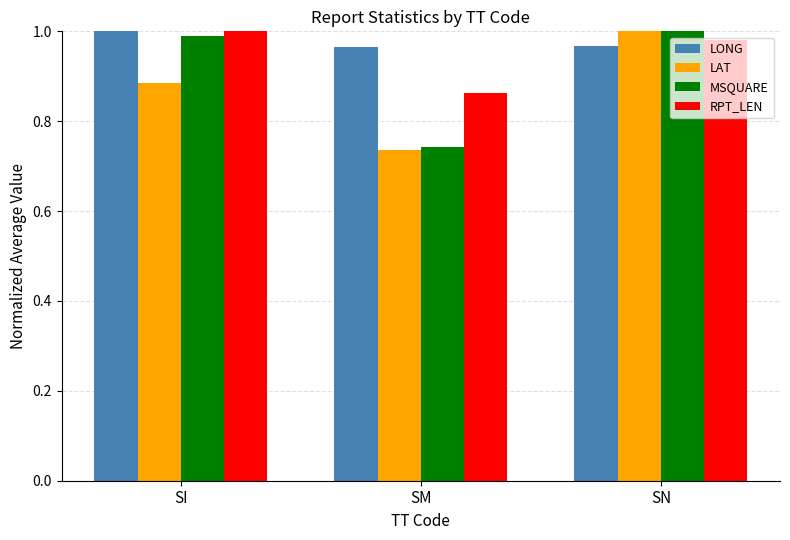

At how many categories does at least one series exceed 0?

3